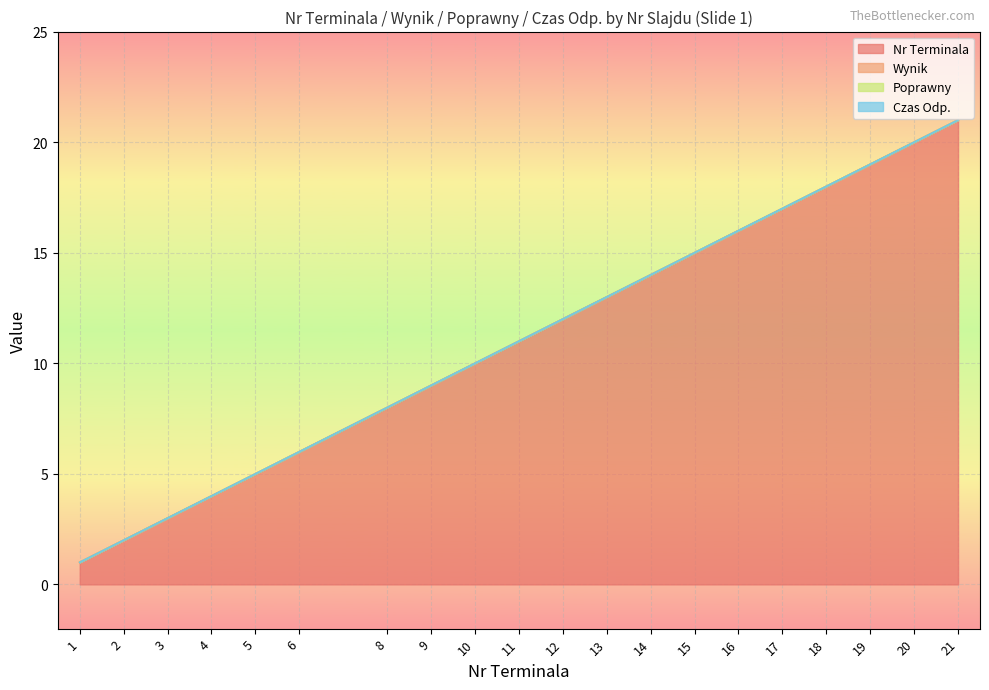

At which label does Nr Terminala first exceed 12?

13